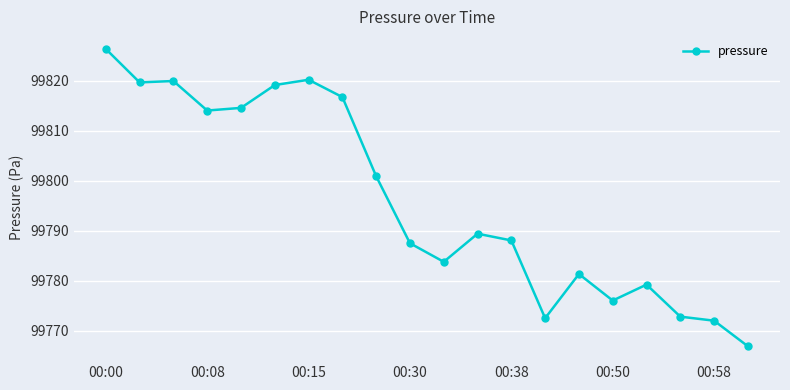

What is the average value?

99796.1